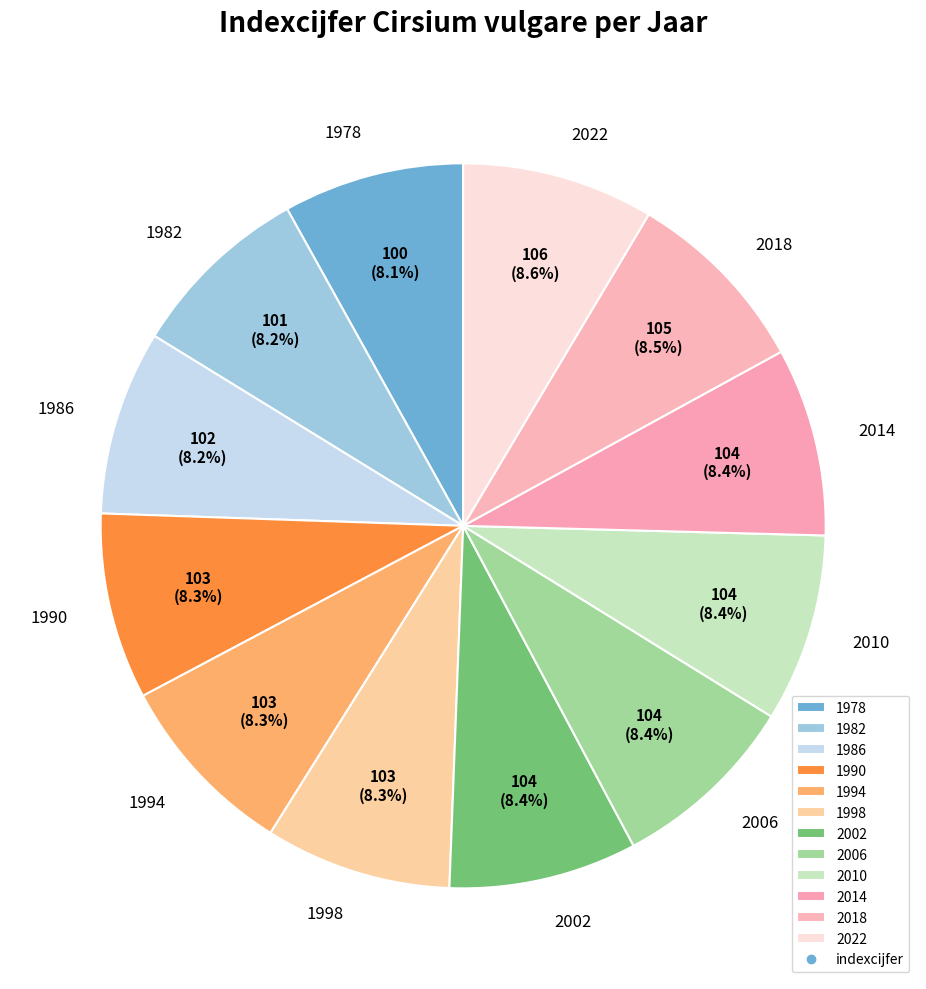

Does 2010 represent more than half of the total?

No